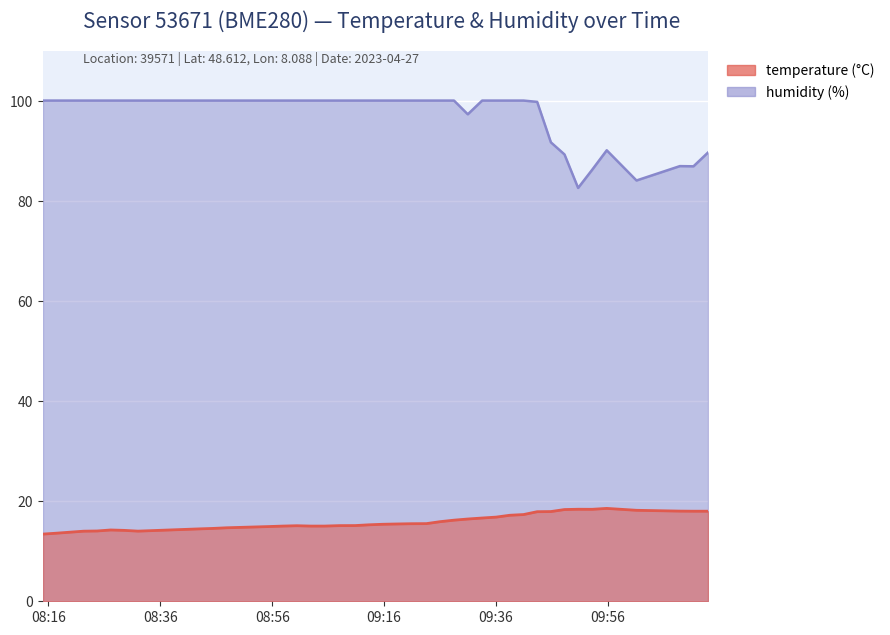

What is the label of the 2nd point from the right?

2023-04-27T10:11:17